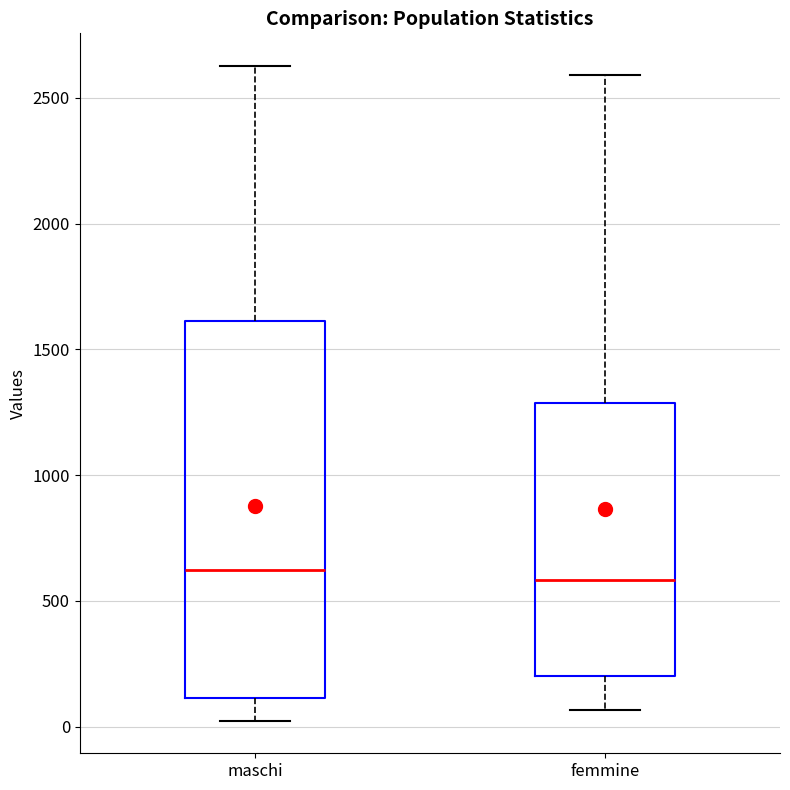

Which box is the tallest, from its lower edge to its upper edge?

maschi